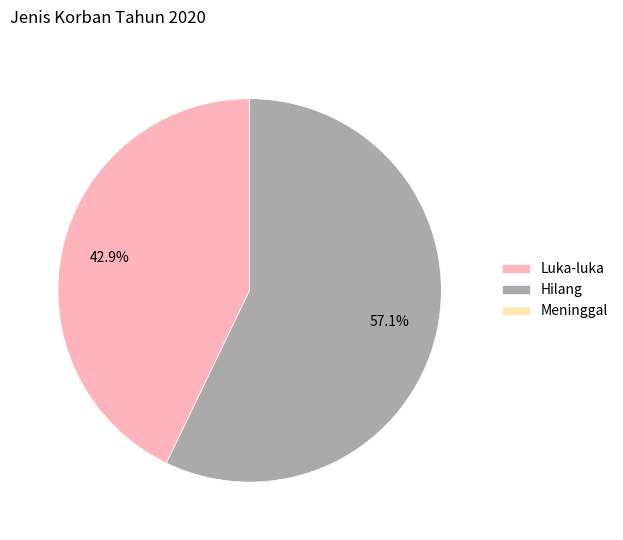

Between Luka-luka and Hilang, which is larger?

Hilang